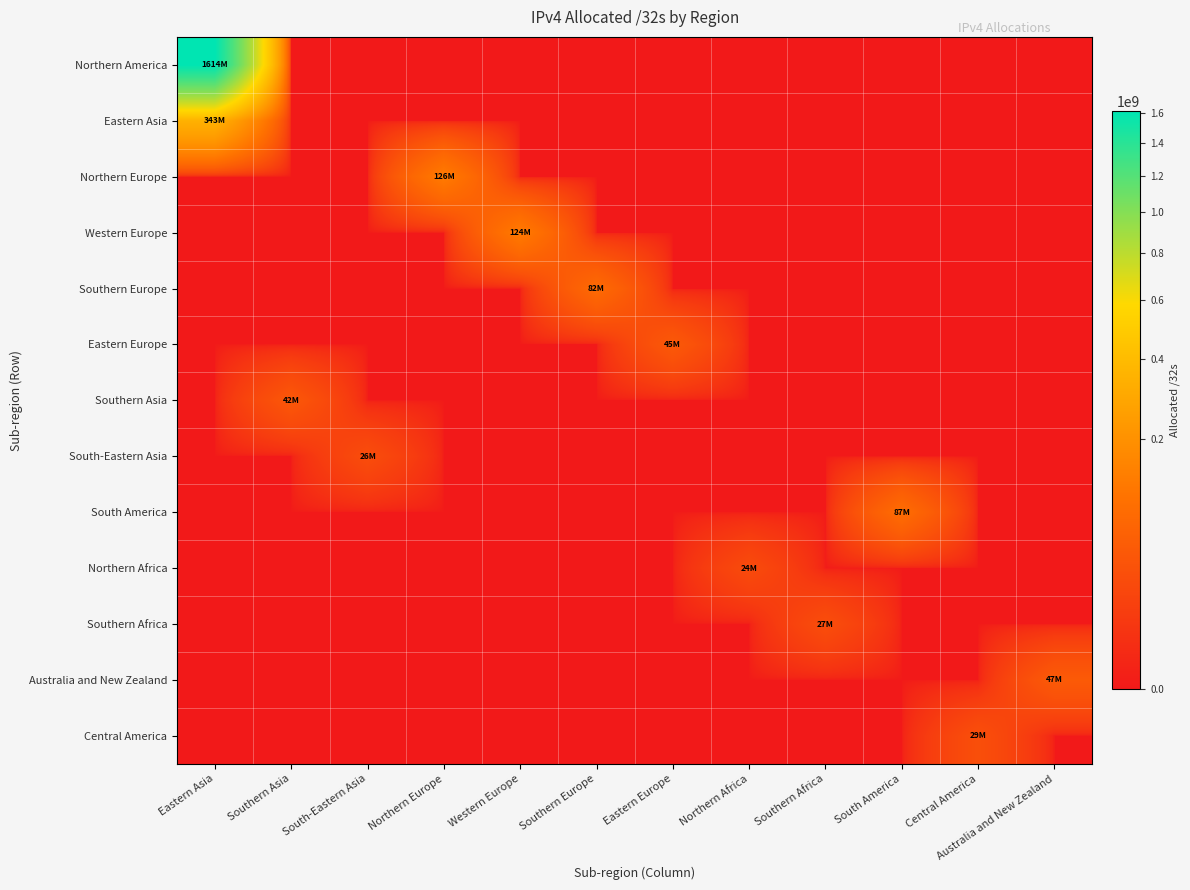

Count the number of categories in the chart.

12